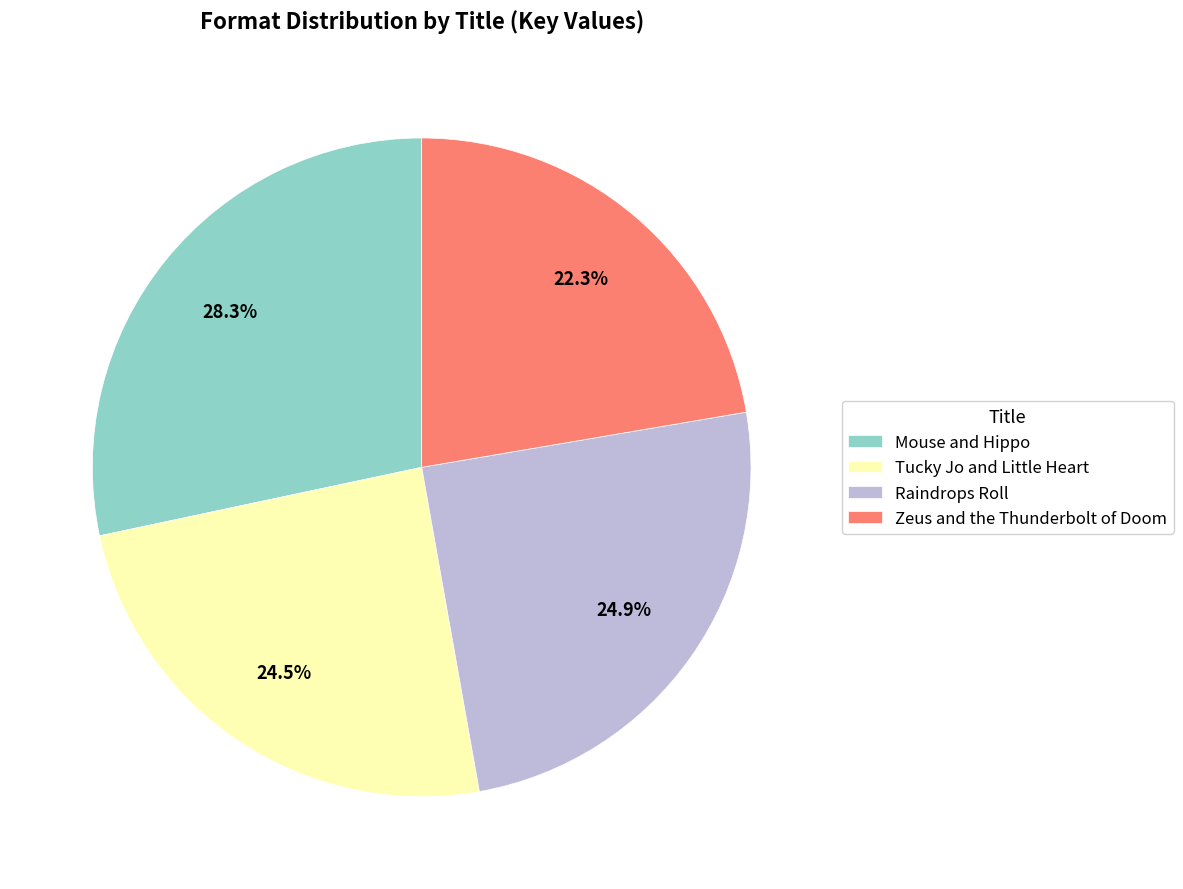

Combined, do Zeus and the Thunderbolt of Doom and Raindrops Roll account for over 50%?

No